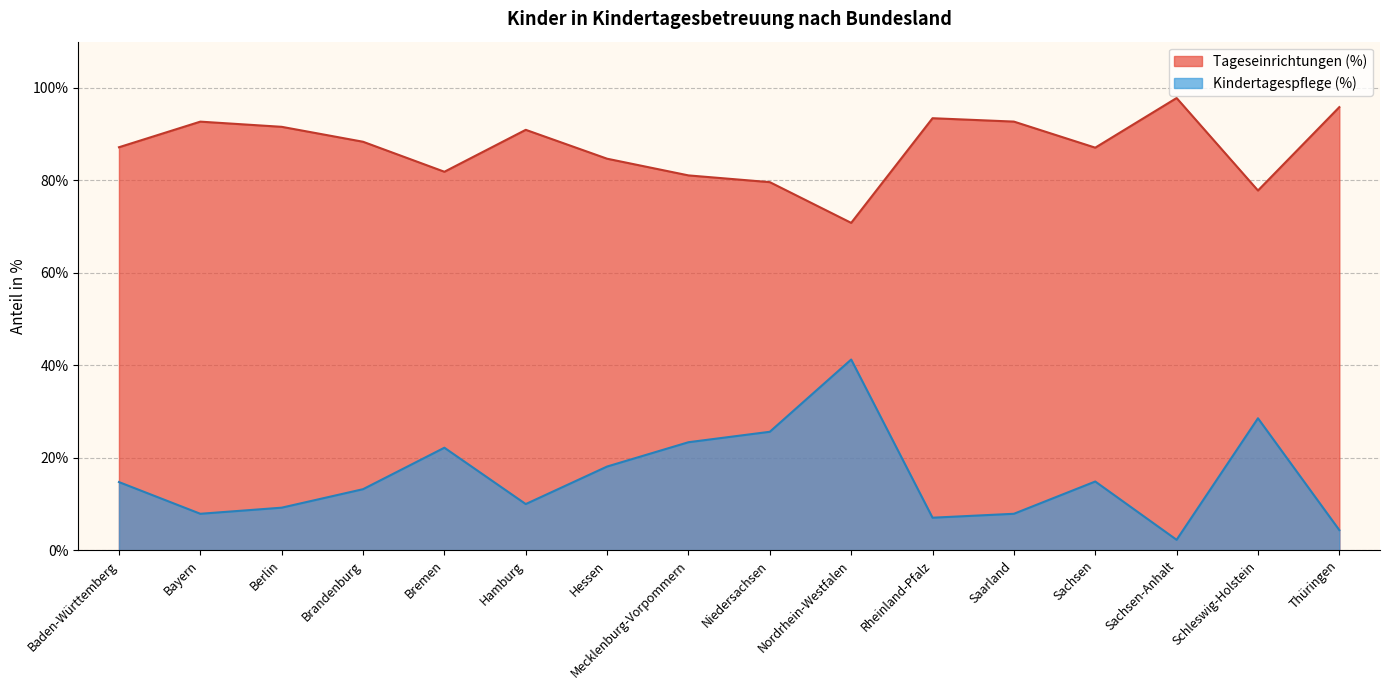

Is the value of Tageseinrichtungen (%) at Nordrhein-Westfalen greater than the value of Kindertagespflege (%) at Nordrhein-Westfalen?

Yes